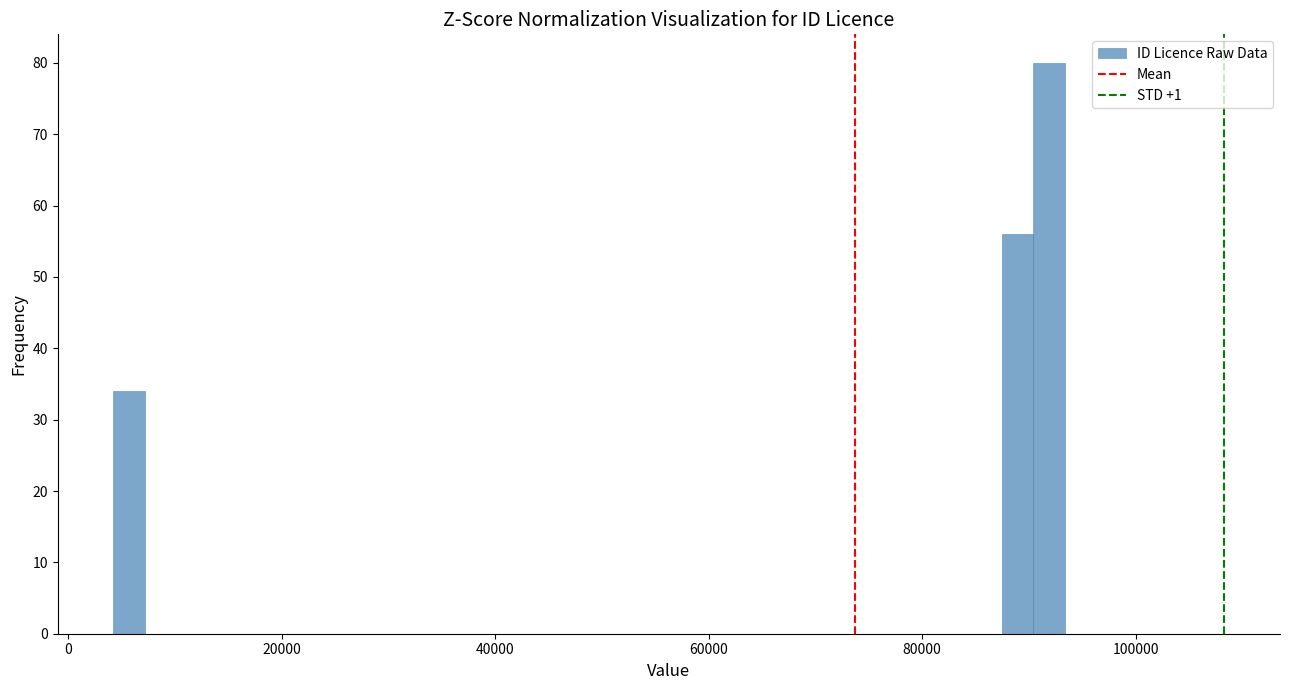

Read against the x-axis, roughly where is the centre of the tallest bar?

92000